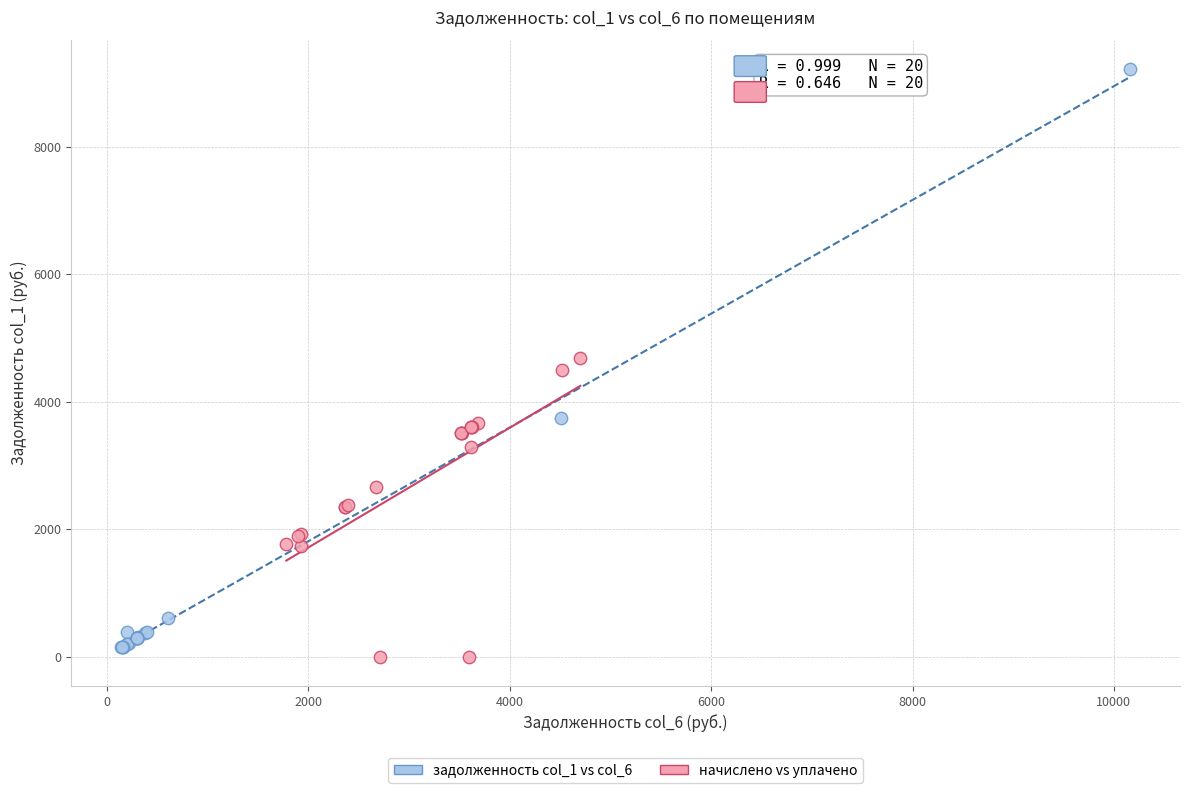

Which series has the largest Y range (max minus min)?

задолженность col_1 vs col_6